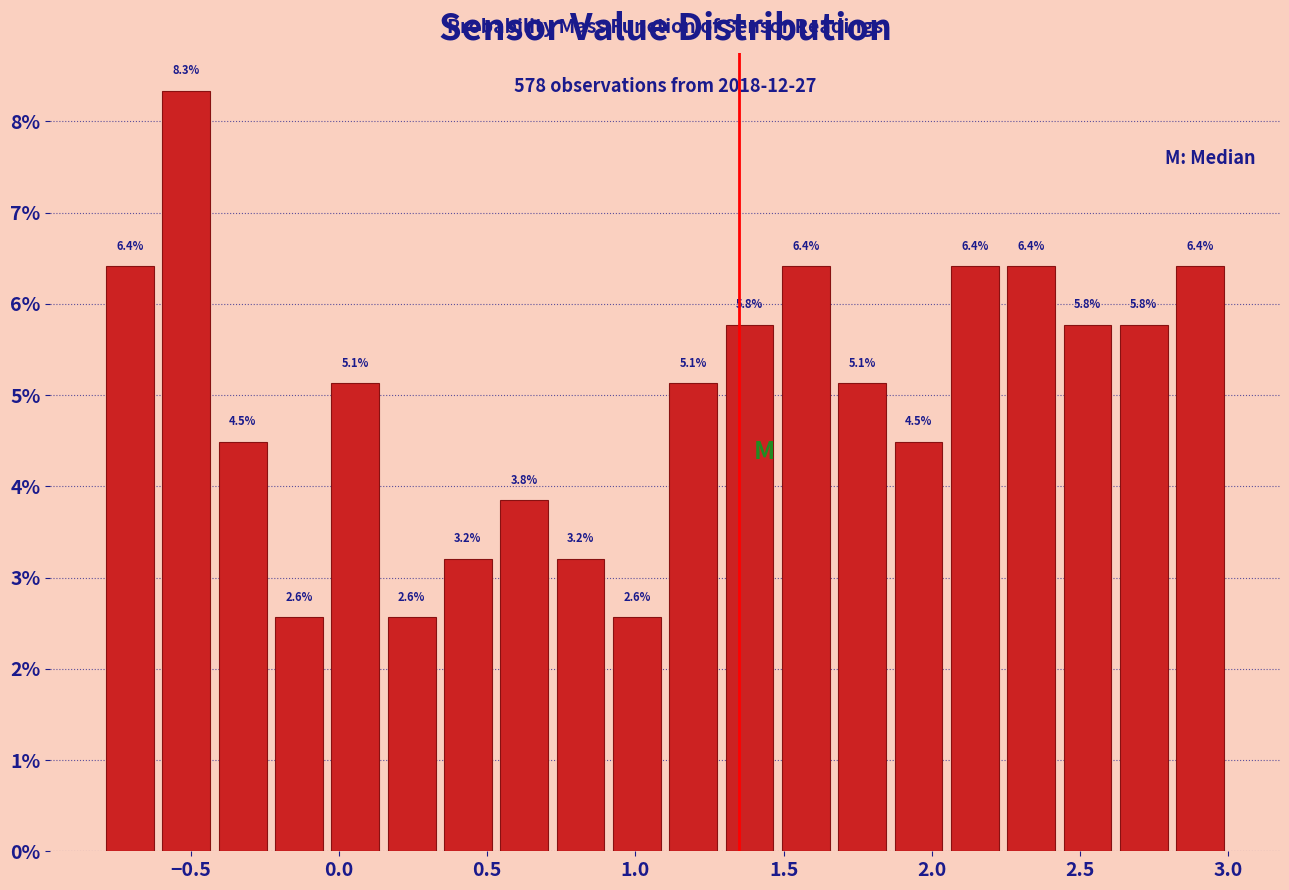

Around what value on the x-axis is the tallest bar? Give the approximate position of its centre, as read against the axis.

-0.50